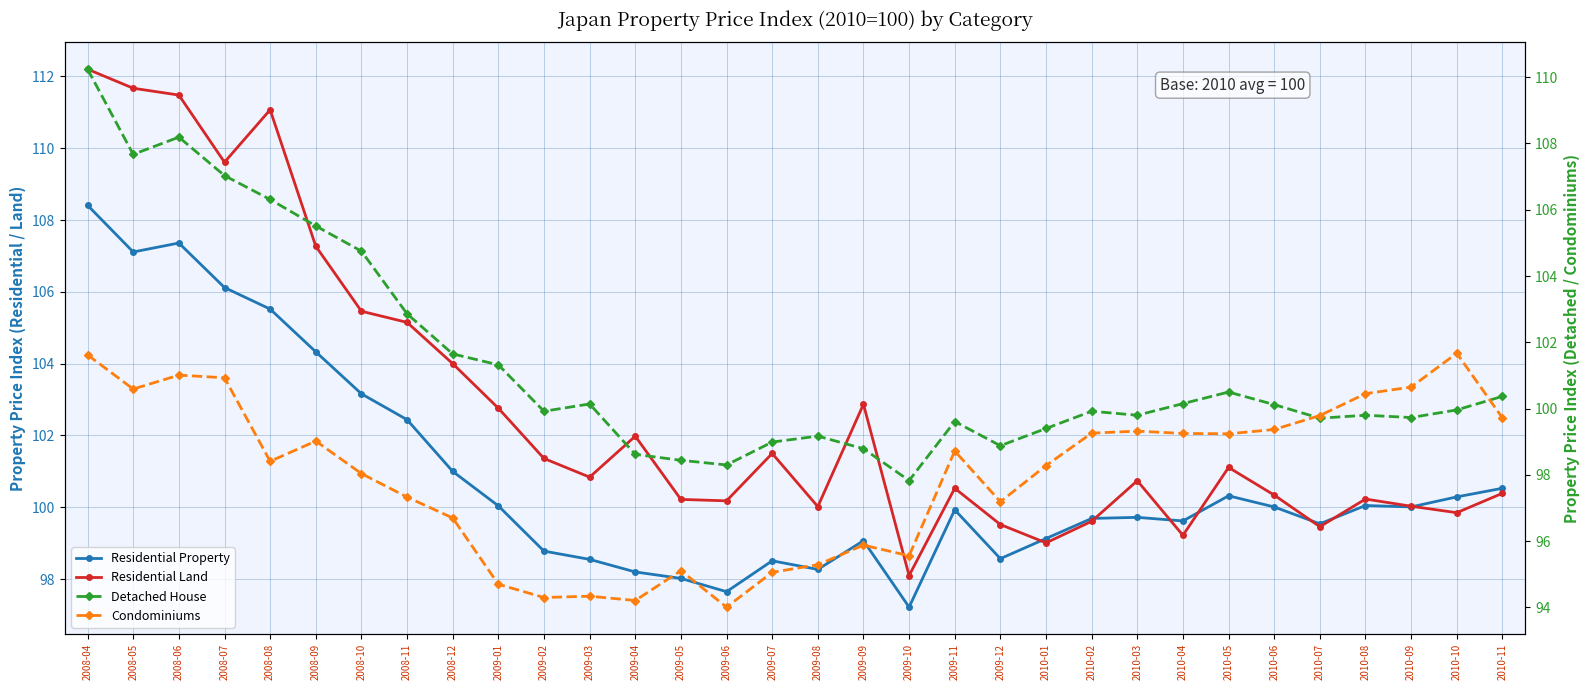

Where do Detached House and Condominiums first cross each other?

2010-06 and 2010-07